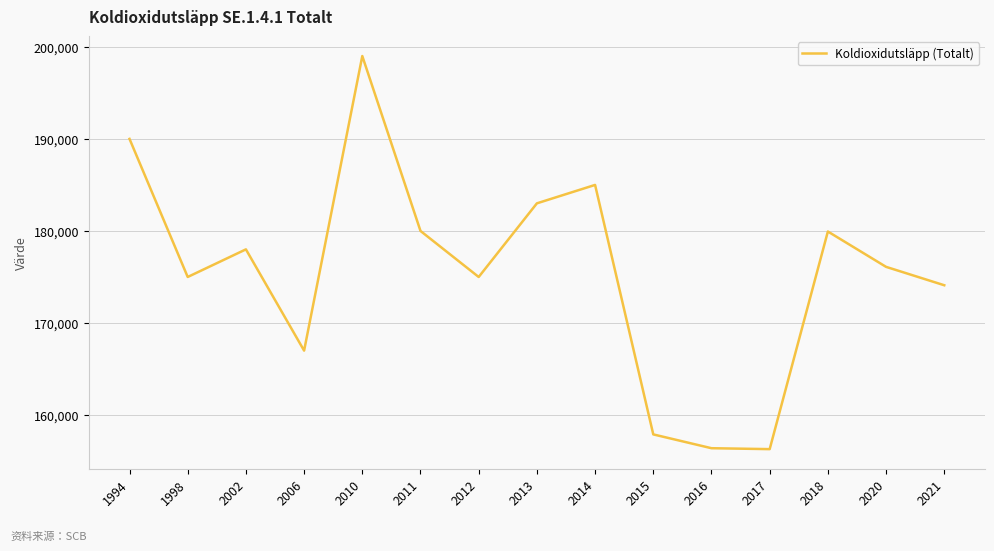

Does the chart display data point markers on the line(s)?

No